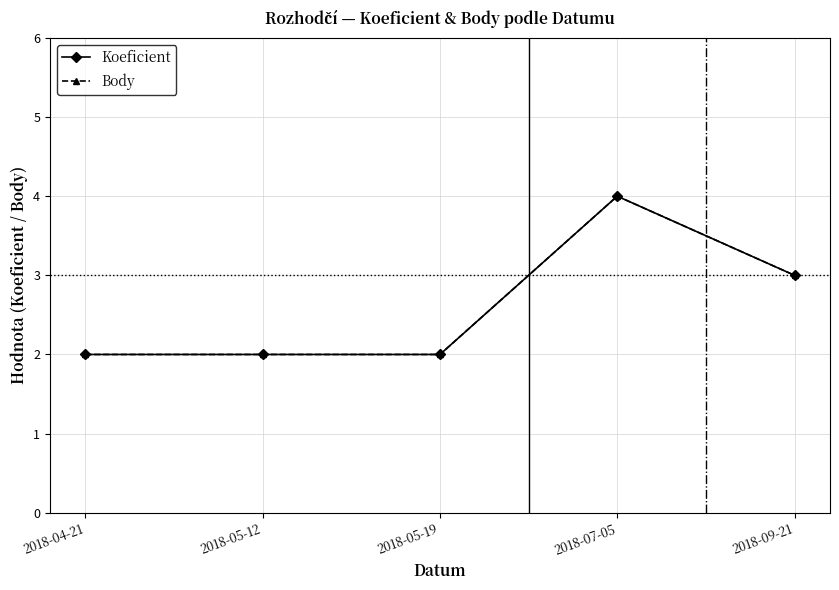

What is the label of the 2nd point from the right?

2018-07-05